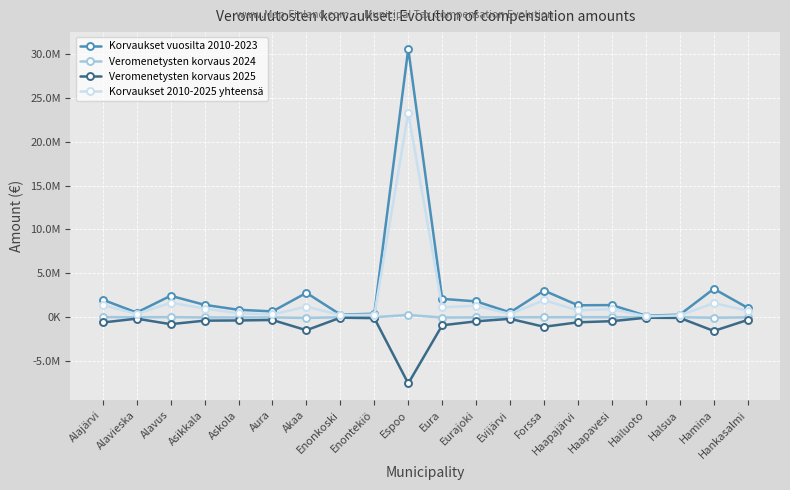

Reading left to right, what are all the values shown in this chart?

Korvaukset vuosilta 2010-2023: 1995400.0	527121.9	2441205.5	1409657.9	844062.0	661630.4	2774244.1	299258.8	388613.9	30593192.0	2090451.8	1803744.1	548990.4	3033193.7	1358836.9	1381039.5	170460.7	286522.4	3237145.4	1062975.3
Veromenetysten korvaus 2024: 3436.8	-2403.1	5165.6	-29276.2	-33517.1	-26280.4	-86446.3	-1060.0	214.6	256709.3	-41616.7	-20372.0	-2911.5	-5565.1	1873.1	1834.0	177.1	1297.9	-62269.2	-15869.6
Veromenetysten korvaus 2025: -604340.4	-167228.4	-795670.0	-394233.6	-370783.5	-319806.4	-1486098.7	-56533.6	-108039.2	-7551179.3	-921706.5	-471799.5	-184214.1	-1093826.4	-581729.7	-453051.4	-62374.5	-81291.2	-1569372.9	-307899.1
Korvaukset 2010-2025 yhteensä: 1394496.4	357490.4	1650701.1	986148.1	439761.5	315543.6	1201699.1	241665.1	280789.3	23298722.0	1127128.6	1311572.5	361864.8	1933802.2	778980.4	929822.1	108263.4	206529.0	1605503.3	739206.7